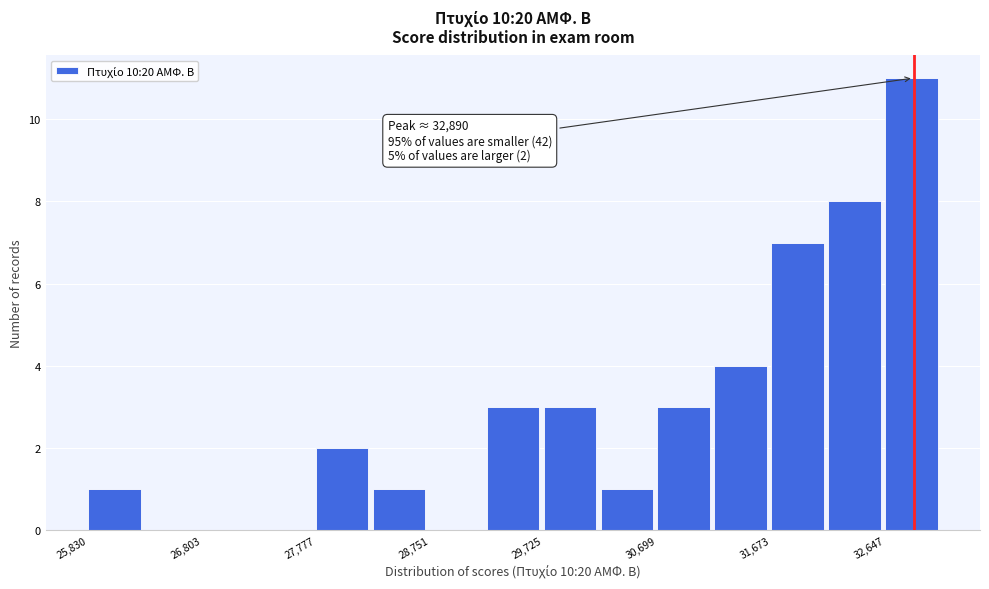

Over which range of the x-axis is the bar tallest?

32600 to 33100